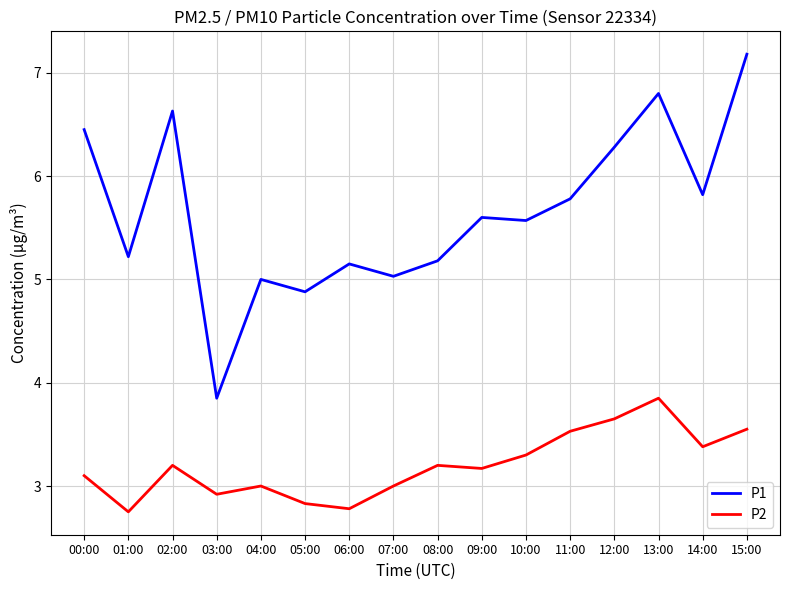

Does the chart have visible grid lines?

Yes